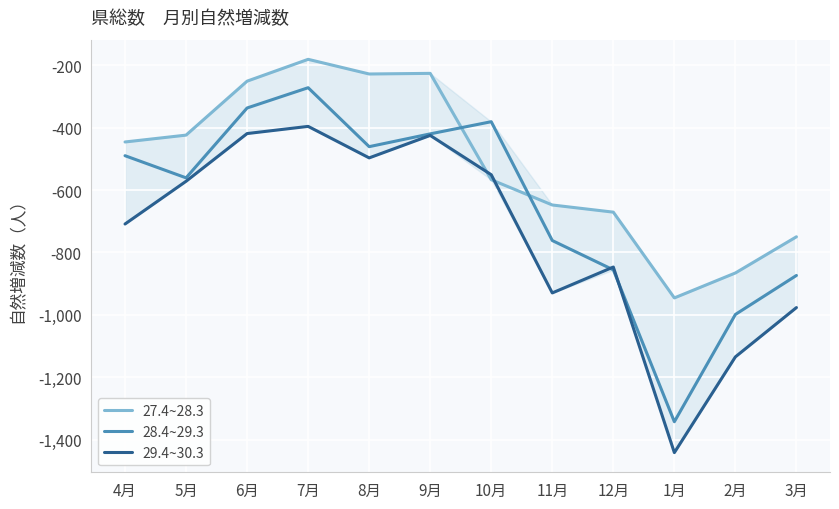

Which series has the largest range (max minus min)?

28.4~29.3